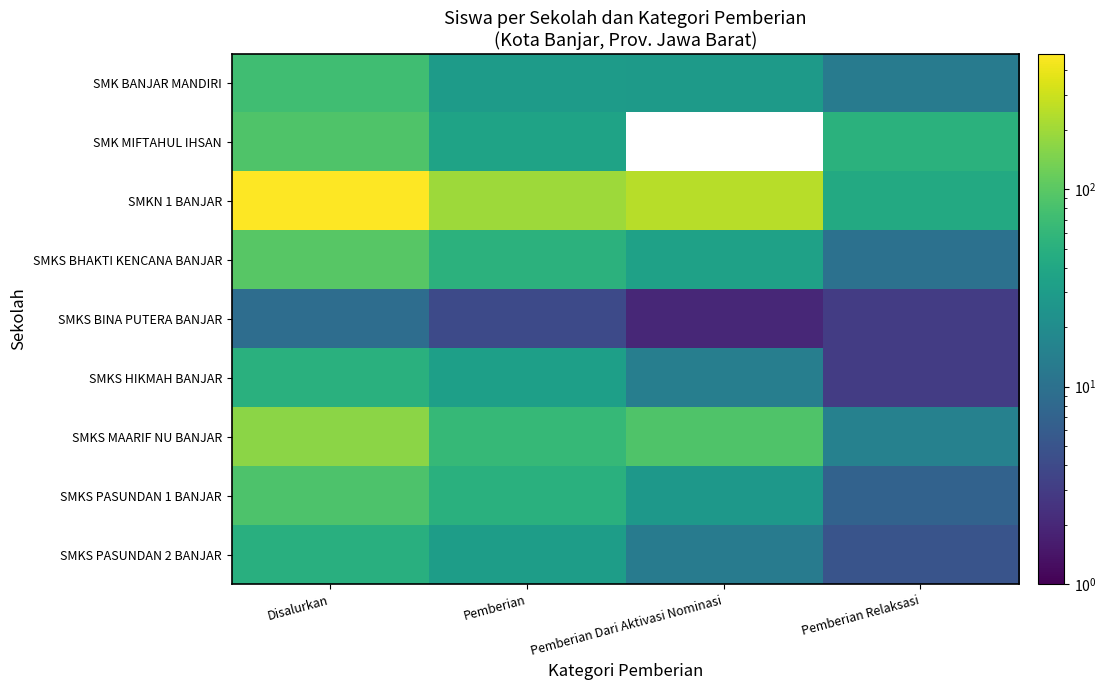

Where is SMKS BINA PUTERA BANJAR nearest to the value 5?

Pemberian